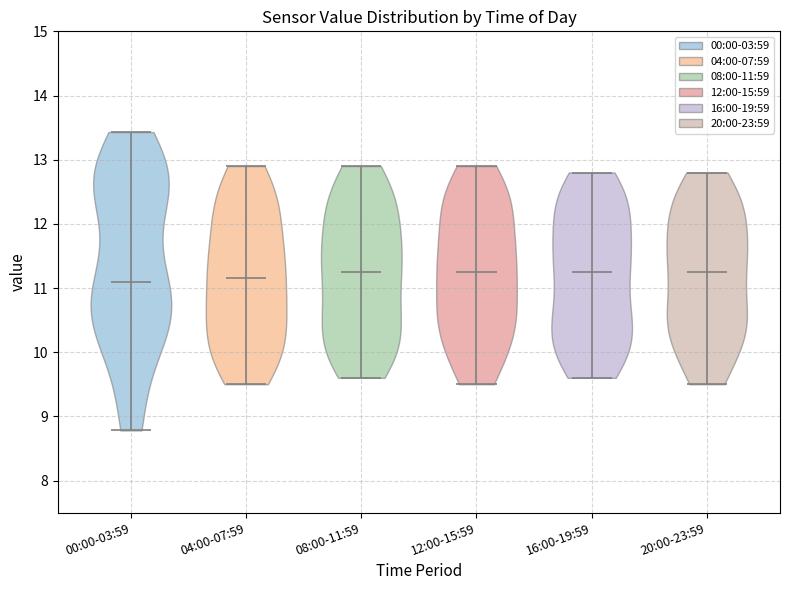

Where does the median line of the violin for 08:00-11:59 sit on the y-axis? The values are not printed on the chart, so give them approximately, as read against the axis.

11.3